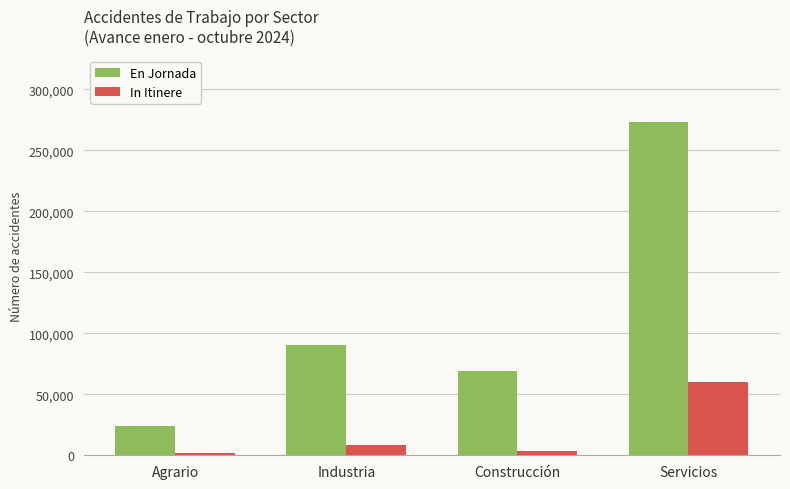

What is the value of the En Jornada bar at the 1st from the left?

23669